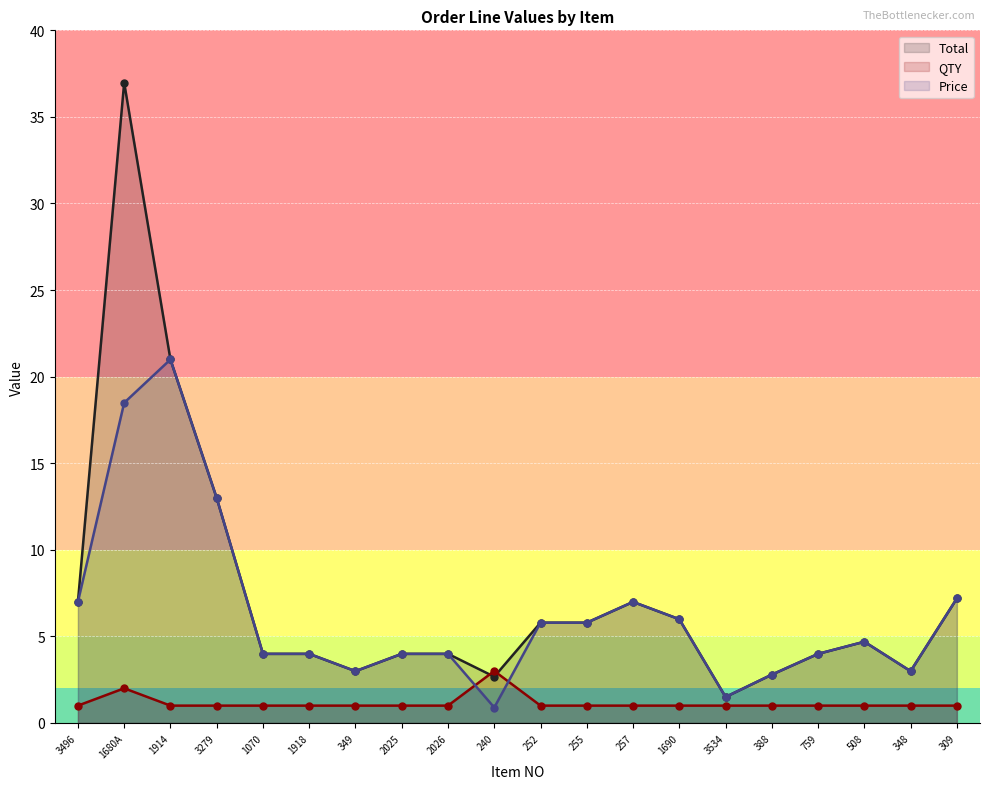

What is the sum of all Total values?

147.3